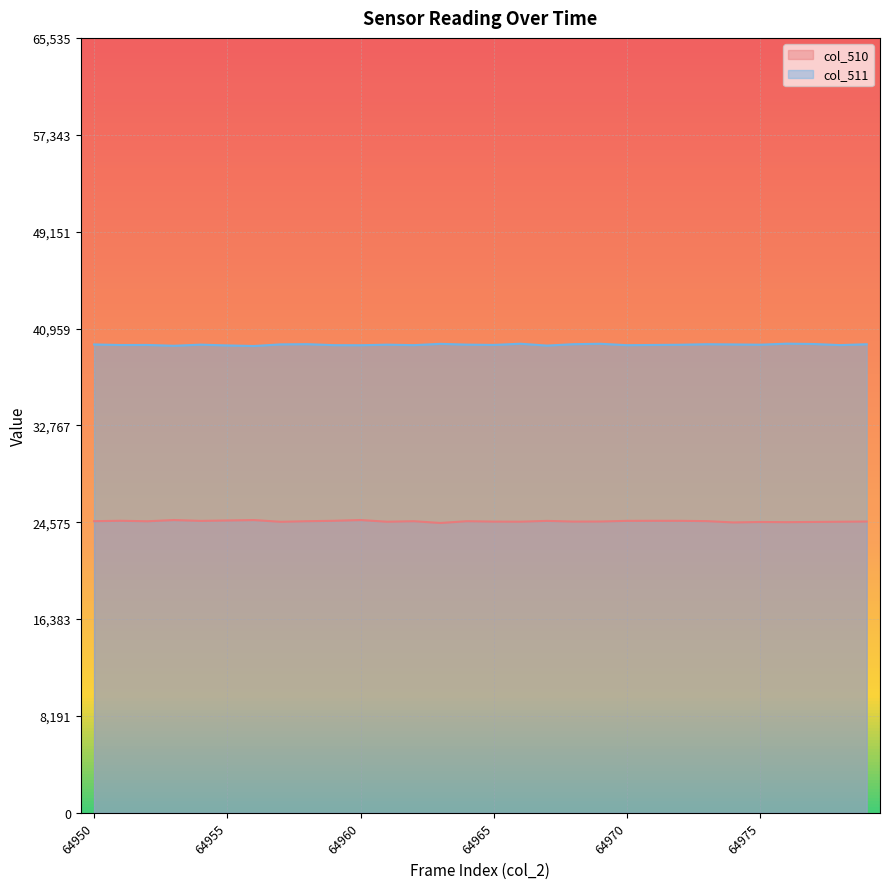

At which label does col_510 first exceed 24664?

64950